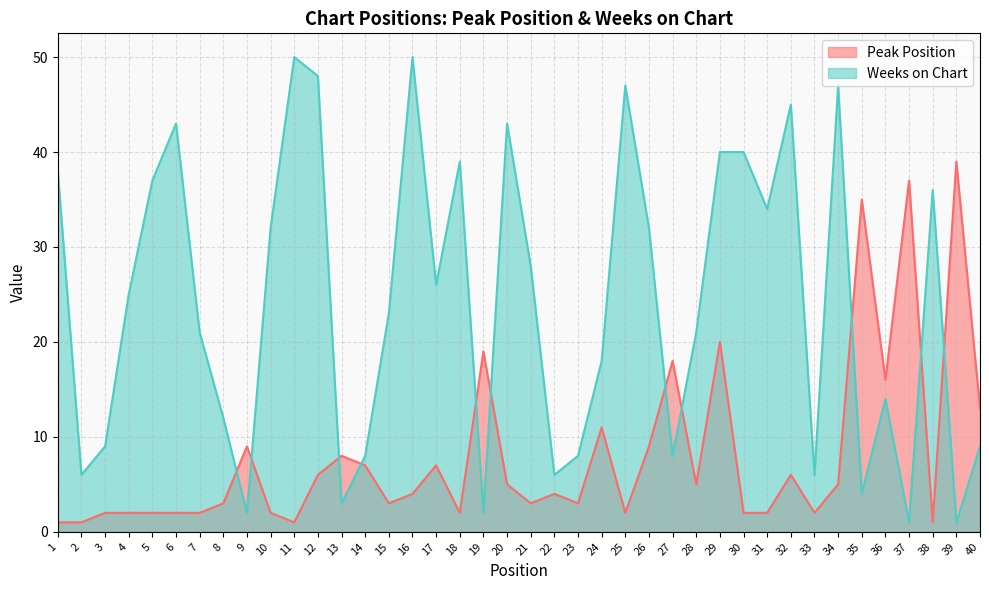

What is the difference between the Weeks on Chart values at 25 and 24?

29